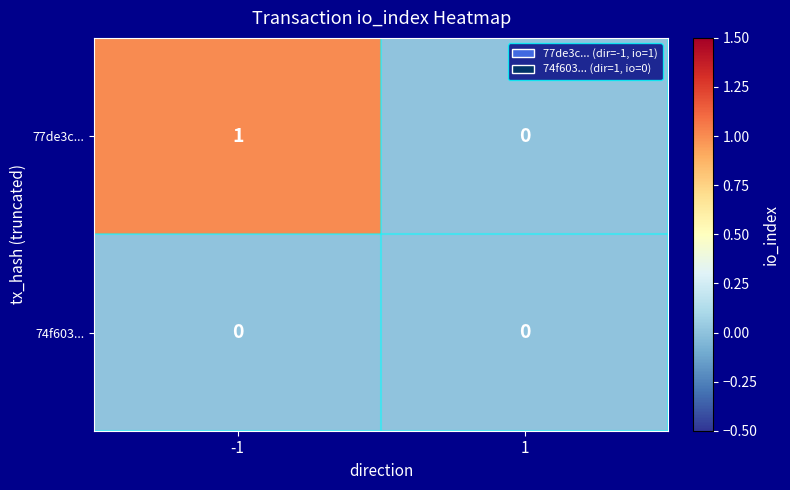

Which series has the largest total across all categories?

77de3c...